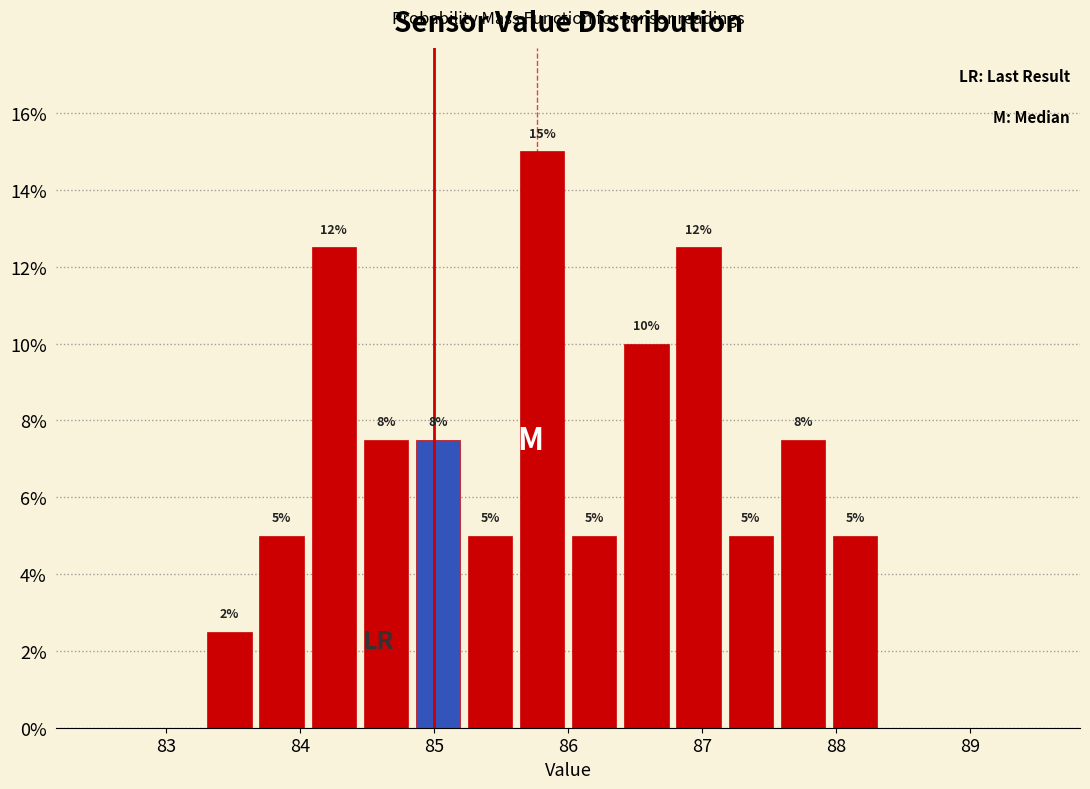

Read against the x-axis, roughly where is the centre of the tallest bar?

85.8